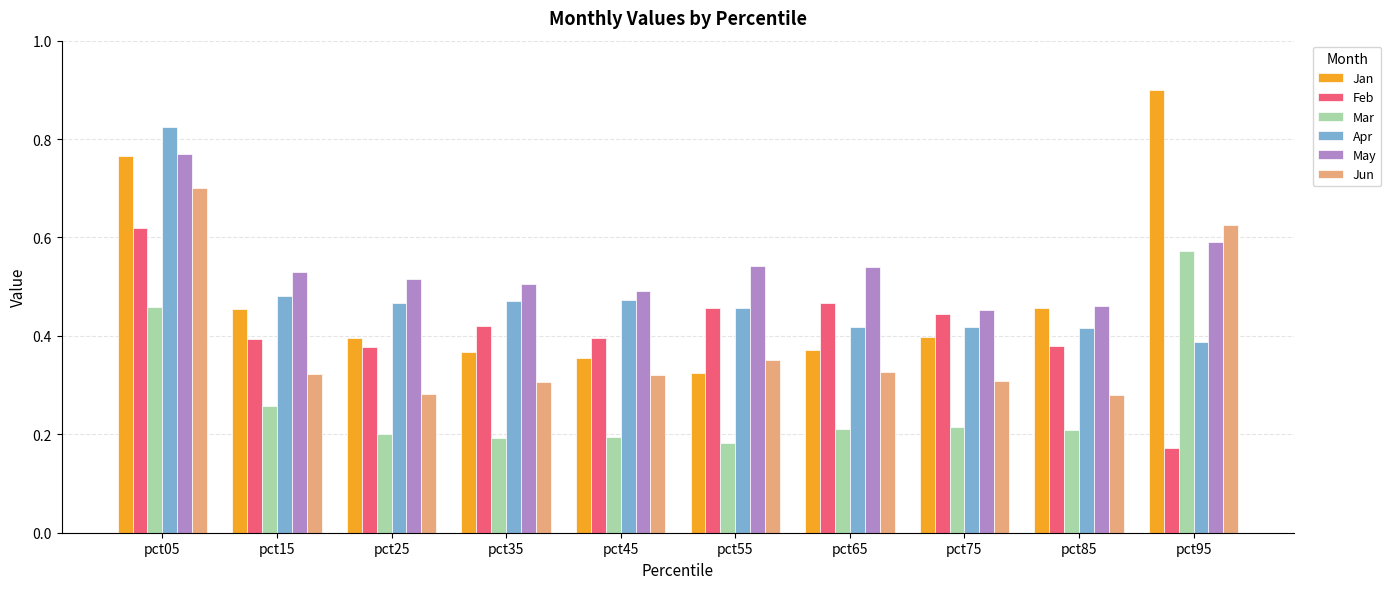

How many May values are between 0 and 1?

10